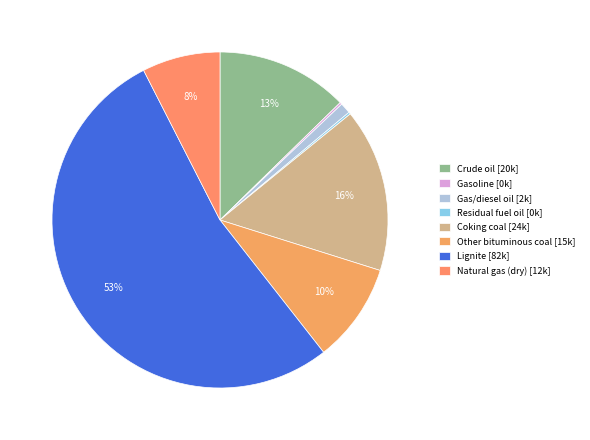

To the nearest percent, what is the difference between the largest and smallest slice percentages?

53%